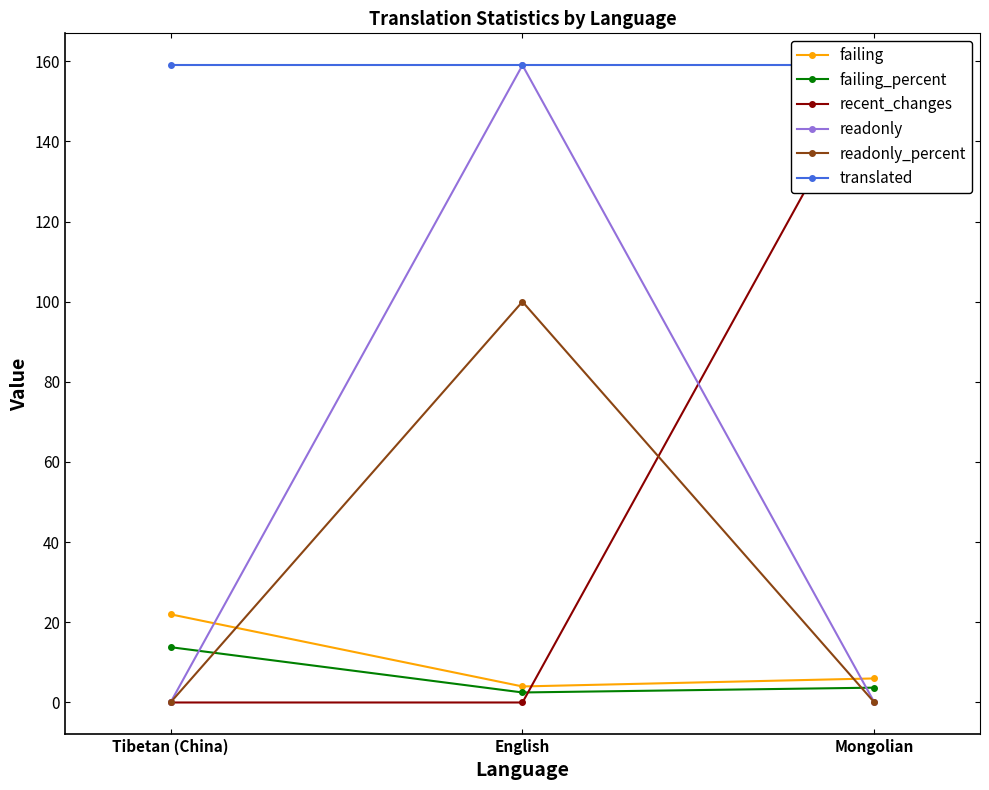

Which series changed the most between English and Mongolian?

recent_changes